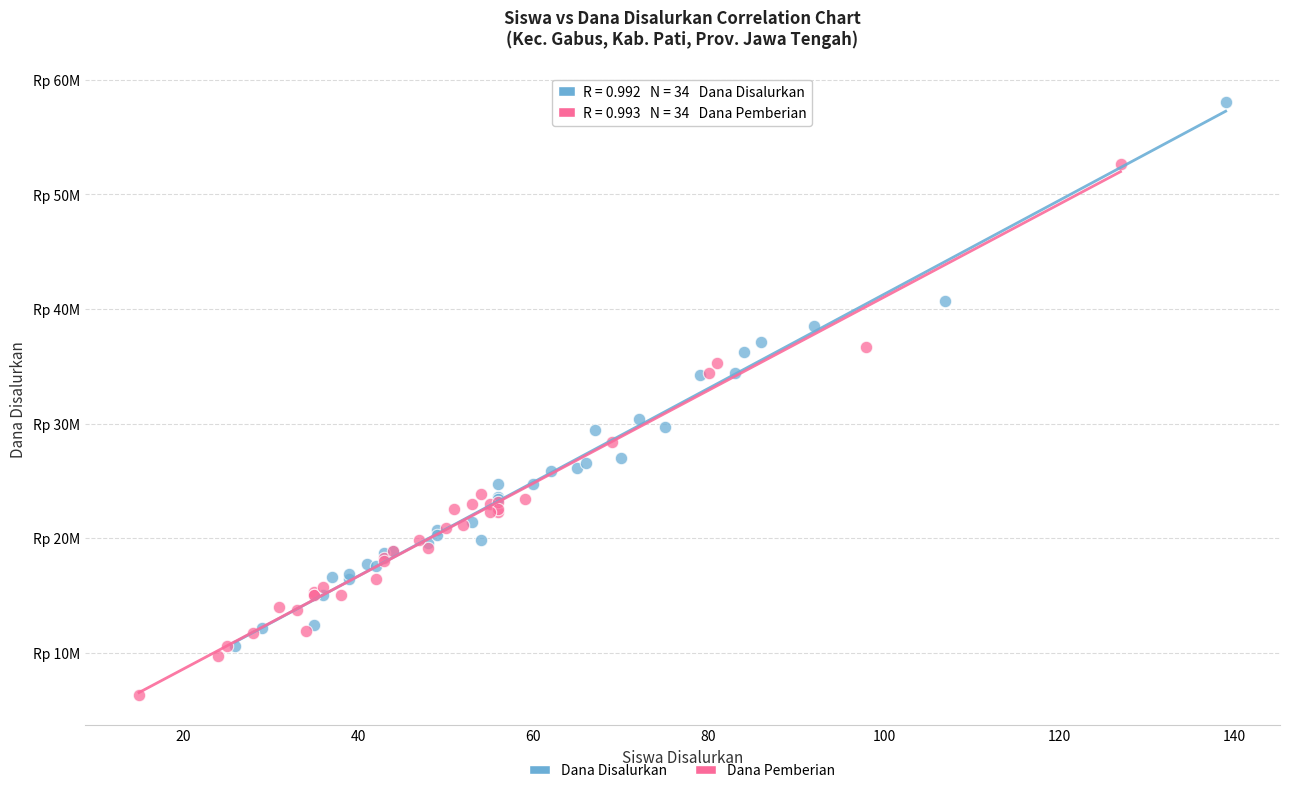

Which series reaches the minimum Y coordinate?

Dana Pemberian